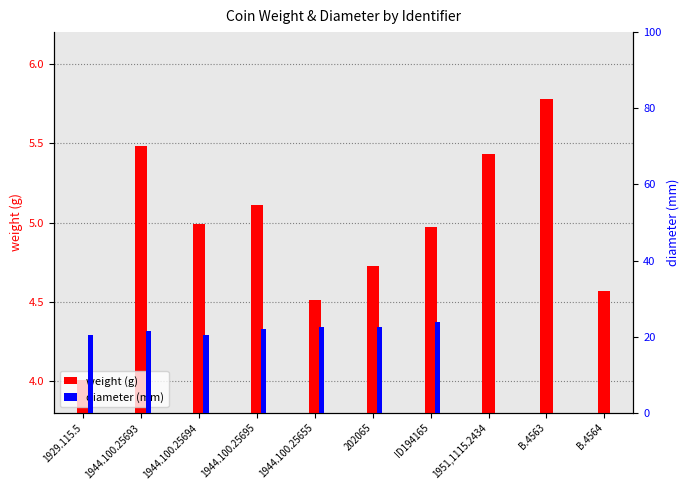

Read the weight value at B.4563.

5.8